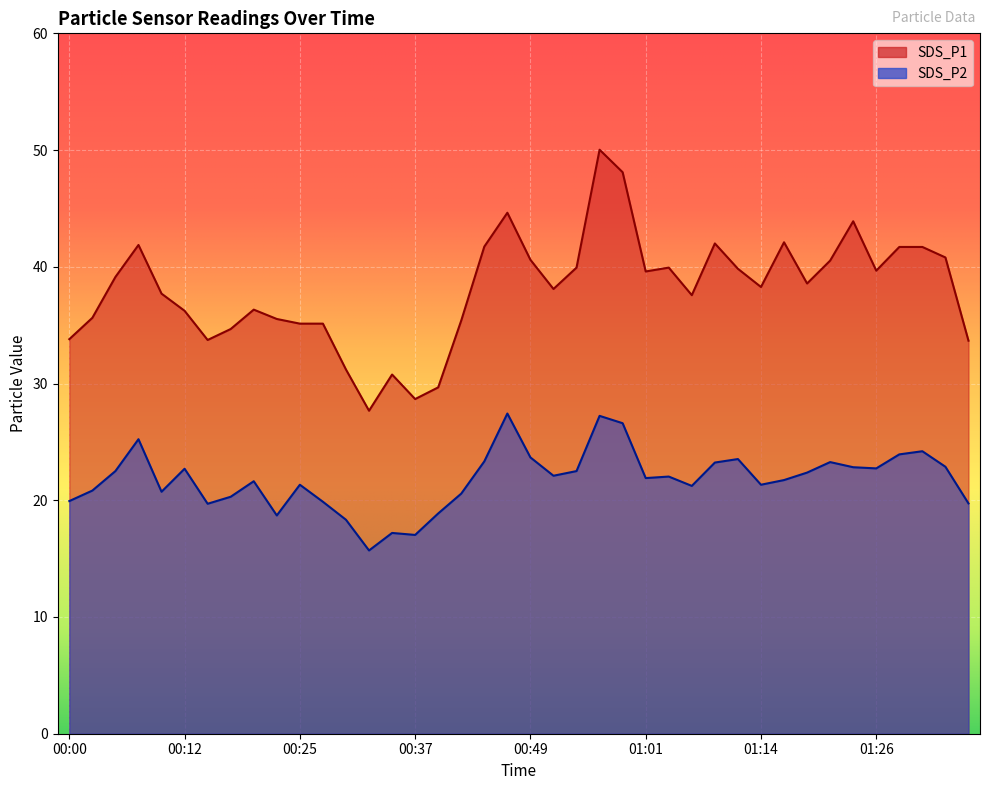

What is the value of the SDS_P2 point at the 11th from the left?

21.3